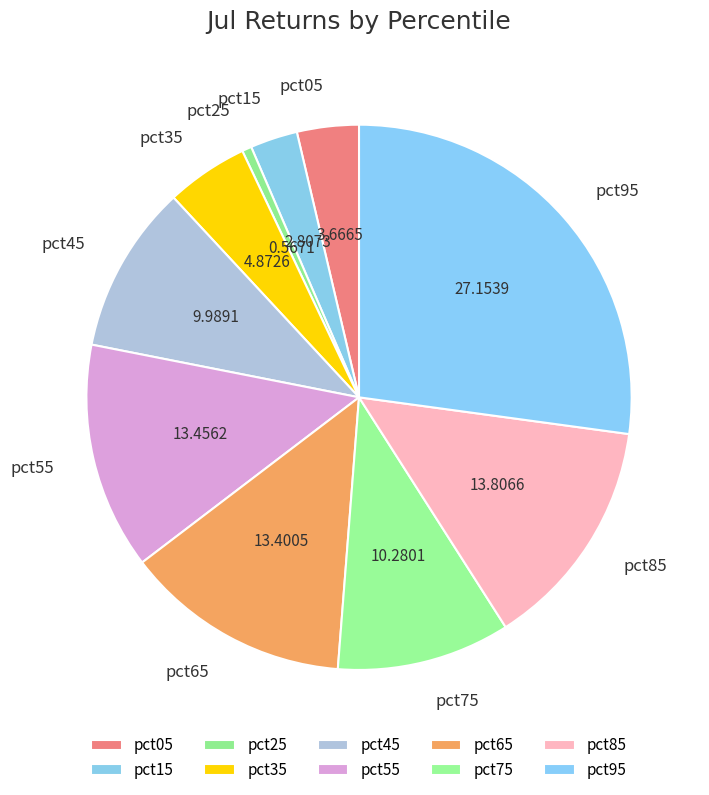

How many slices are in this pie chart?

10